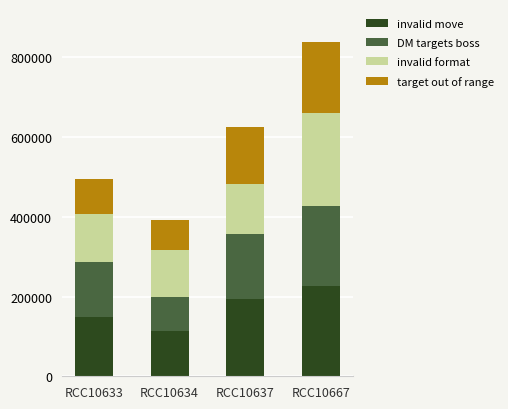

Reading right to left, list the values for the invalid move series.

RCC10667=226010.3	RCC10637=193599.0	RCC10634=113537.6	RCC10633=148741.2